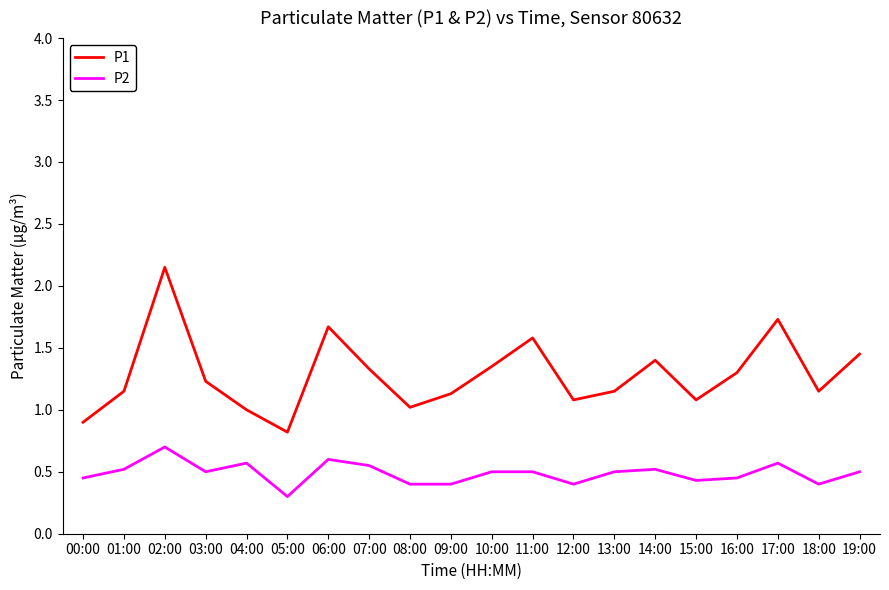

What position from the left is 04:00?

5